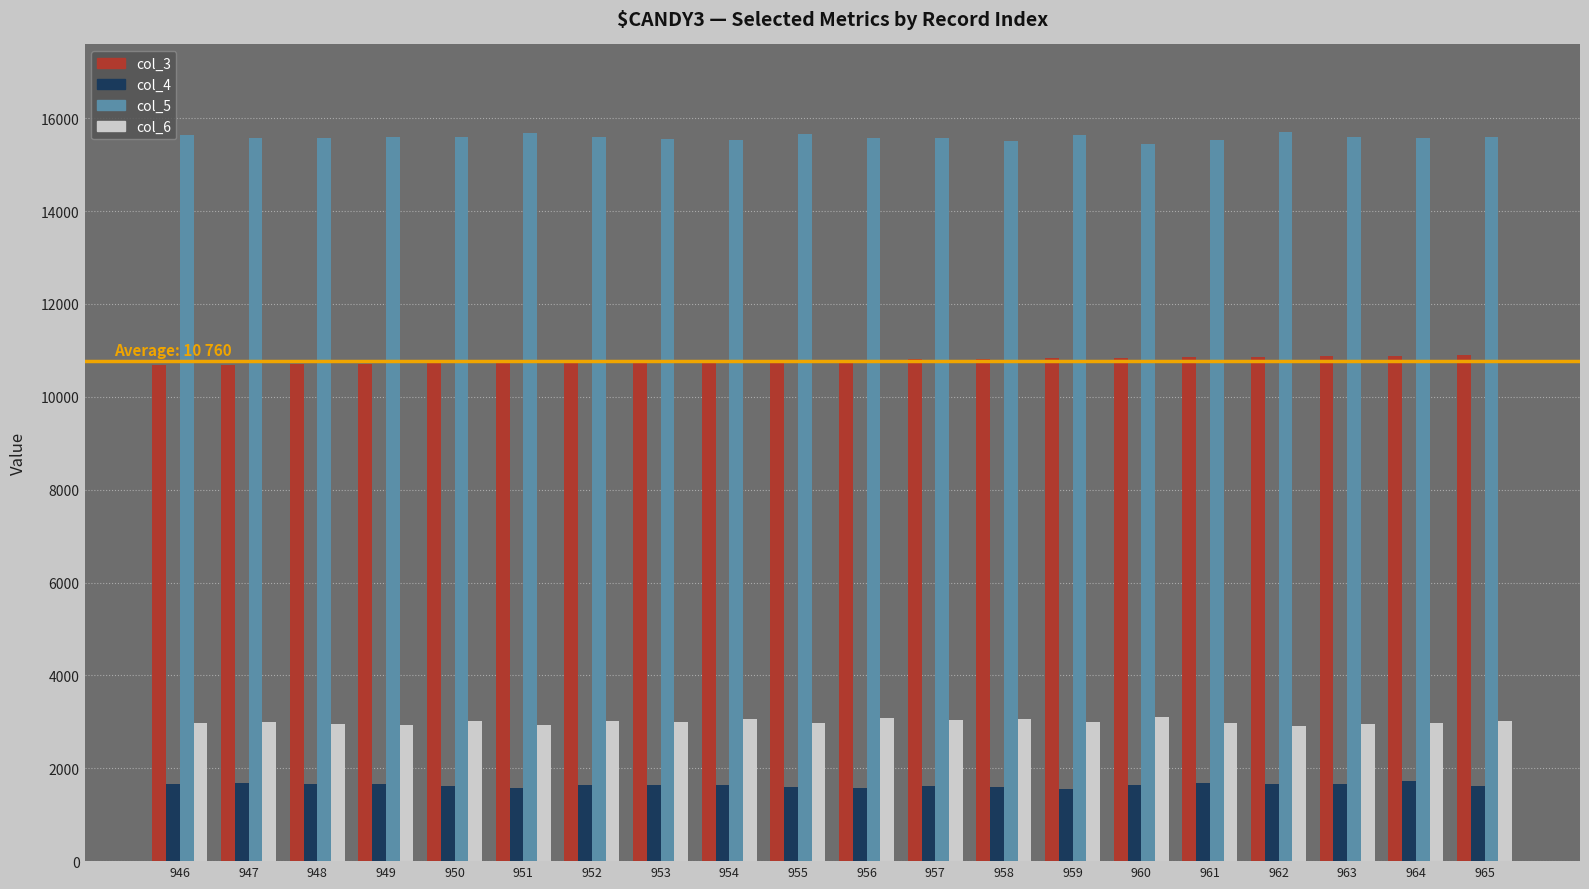

At how many categories does at least one series exceed 4600?

20